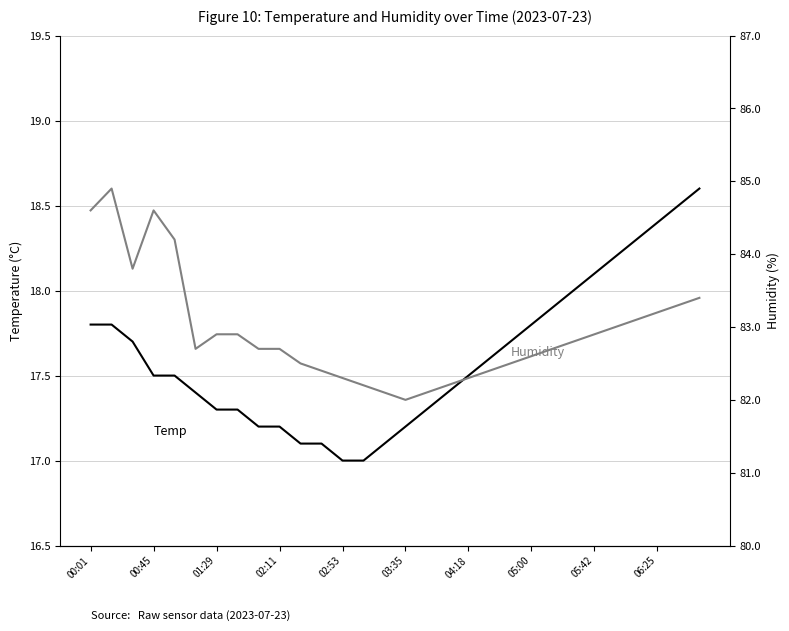

What position from the left is 04:18?

19